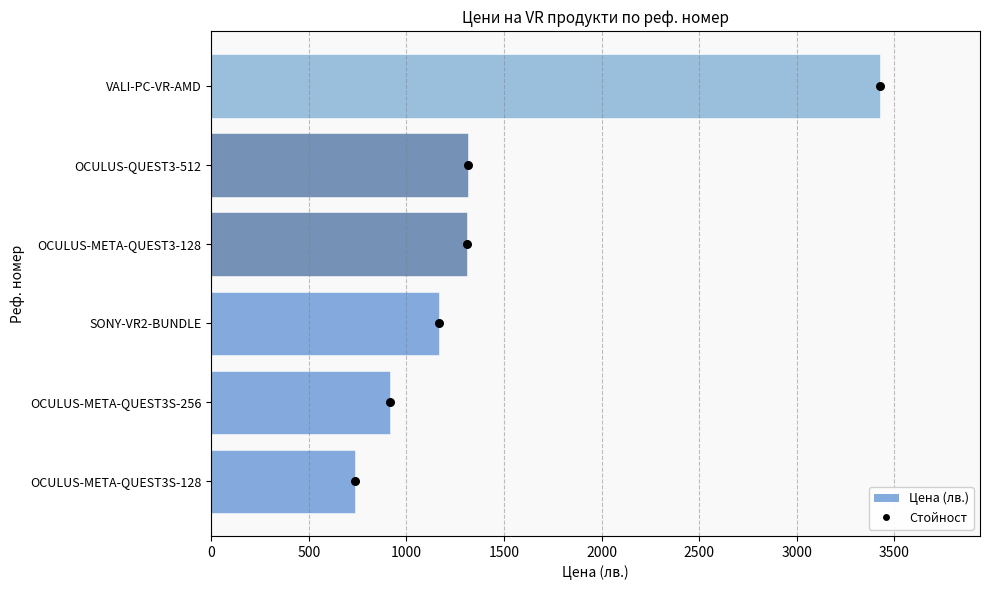

What is the ratio of the value at OCULUS-META-QUEST3-128 to the value at VALI-PC-VR-AMD?

0.4